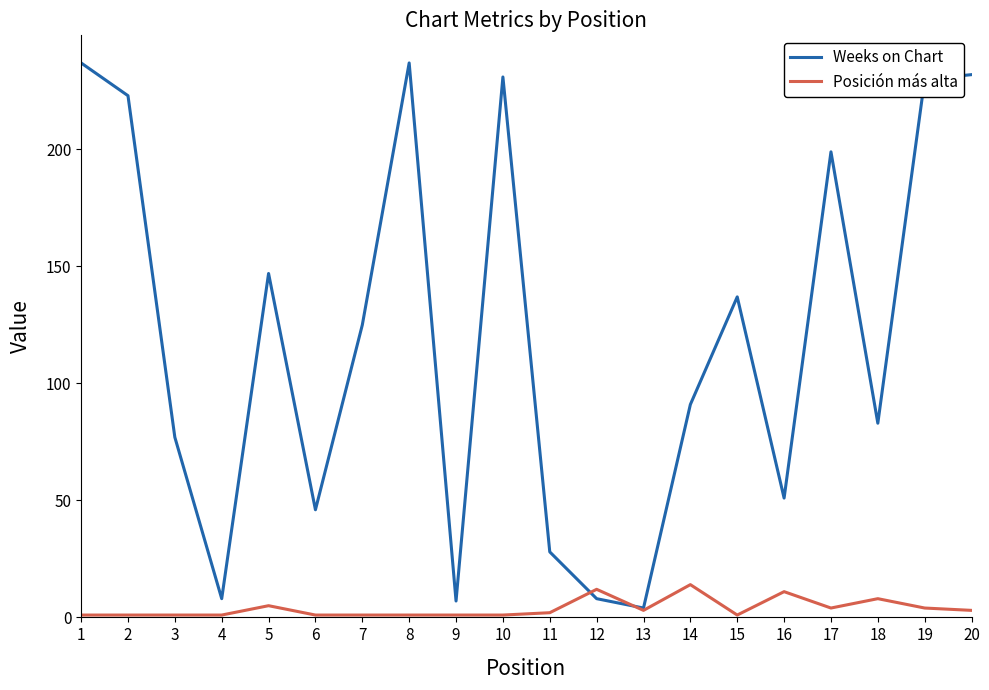

True or false: Posición más alta has a value of 1 at 9.

True